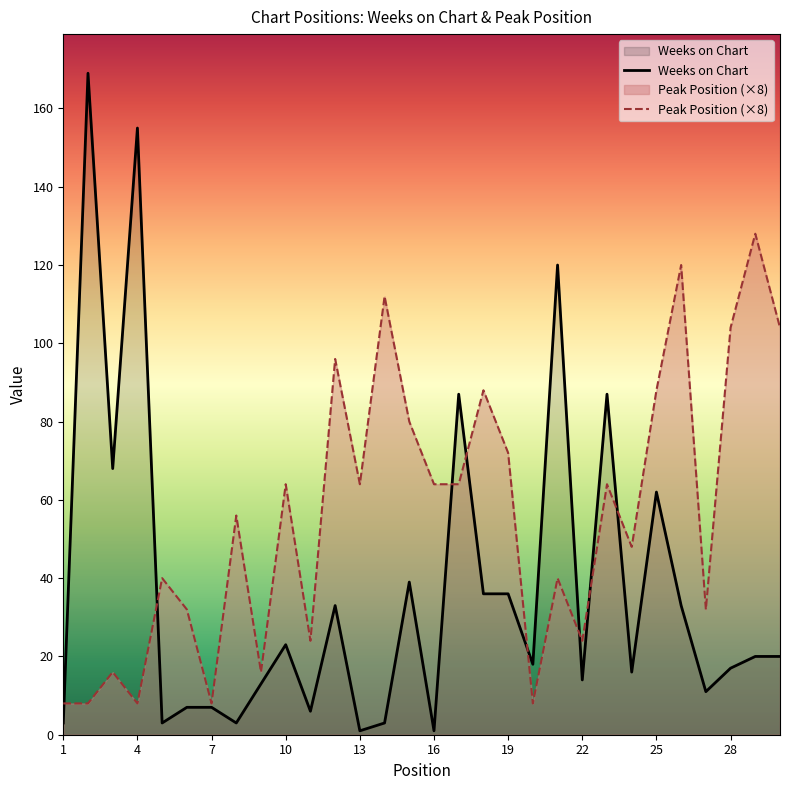

At which category is the sum across all series the highest?

2